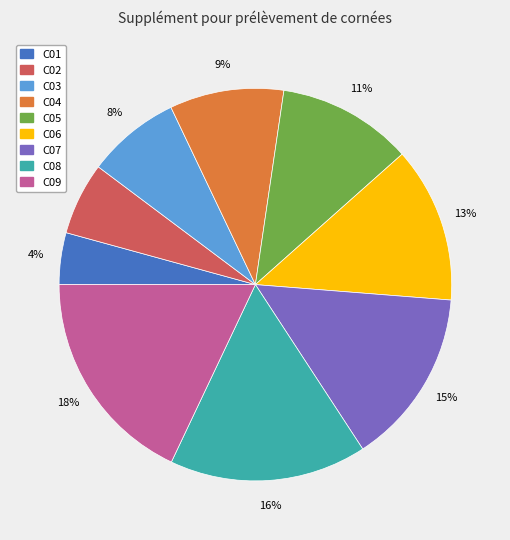

How many slices are in this pie chart?

9